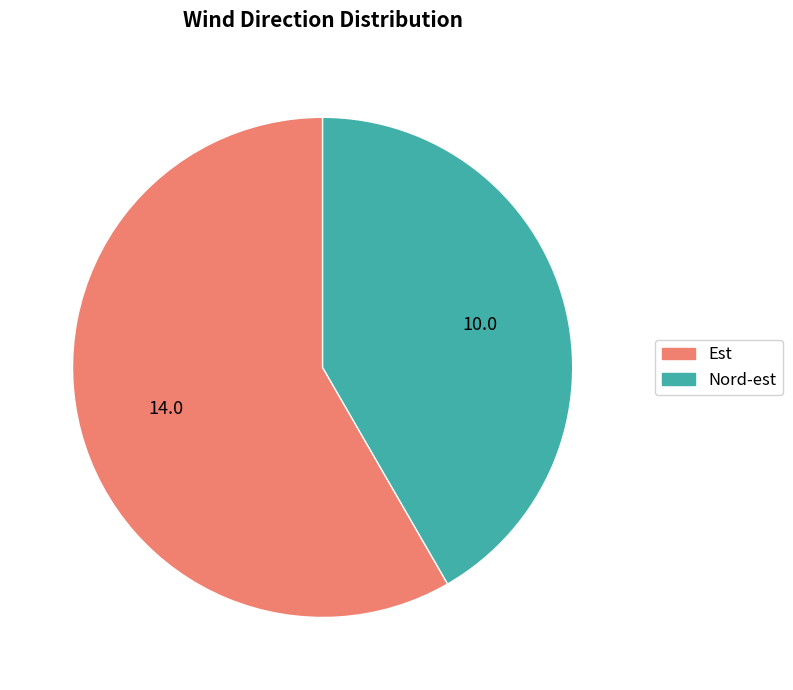

What is the largest slice in the pie chart?

Est